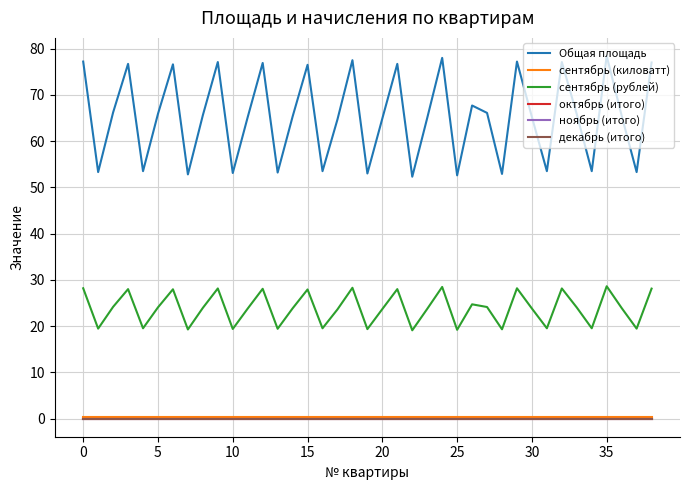

Does the chart have visible grid lines?

Yes